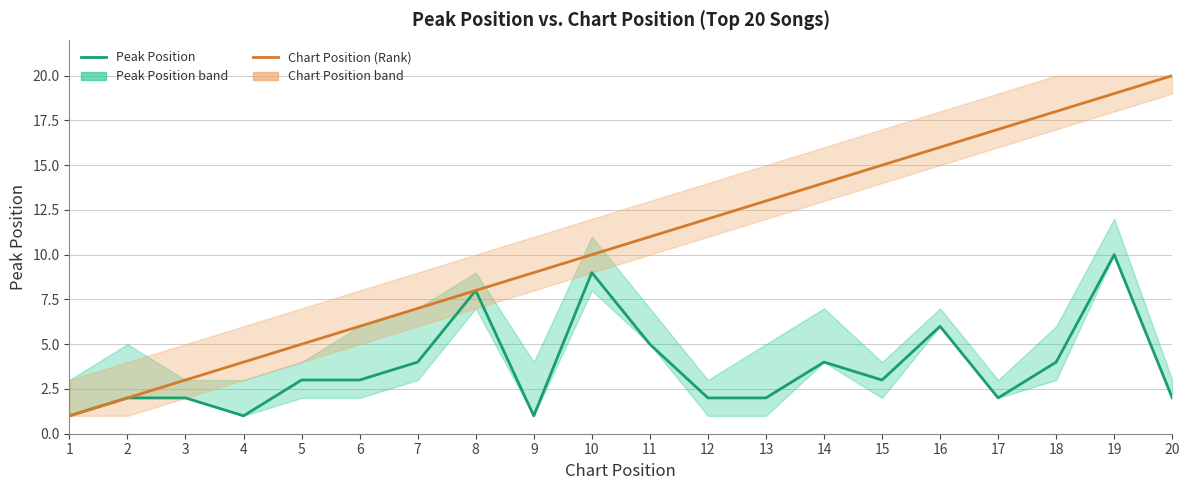

How many interior local peaks does the Peak Position series have?

5